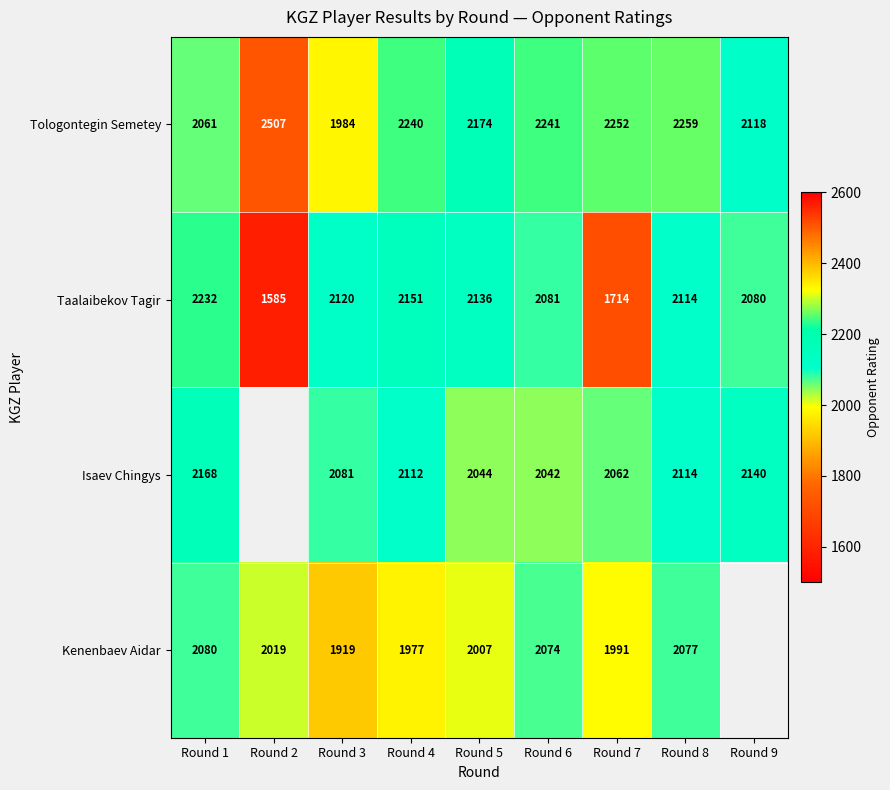

What is the difference between the second highest and second lowest values in the Tologontegin Semetey series?

198